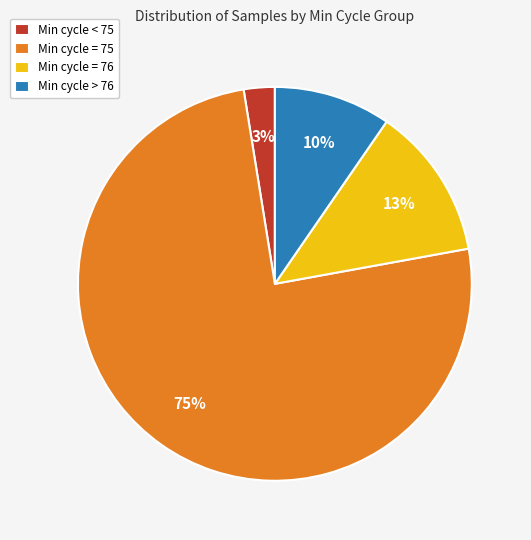

Is there a majority slice in this chart?

Yes